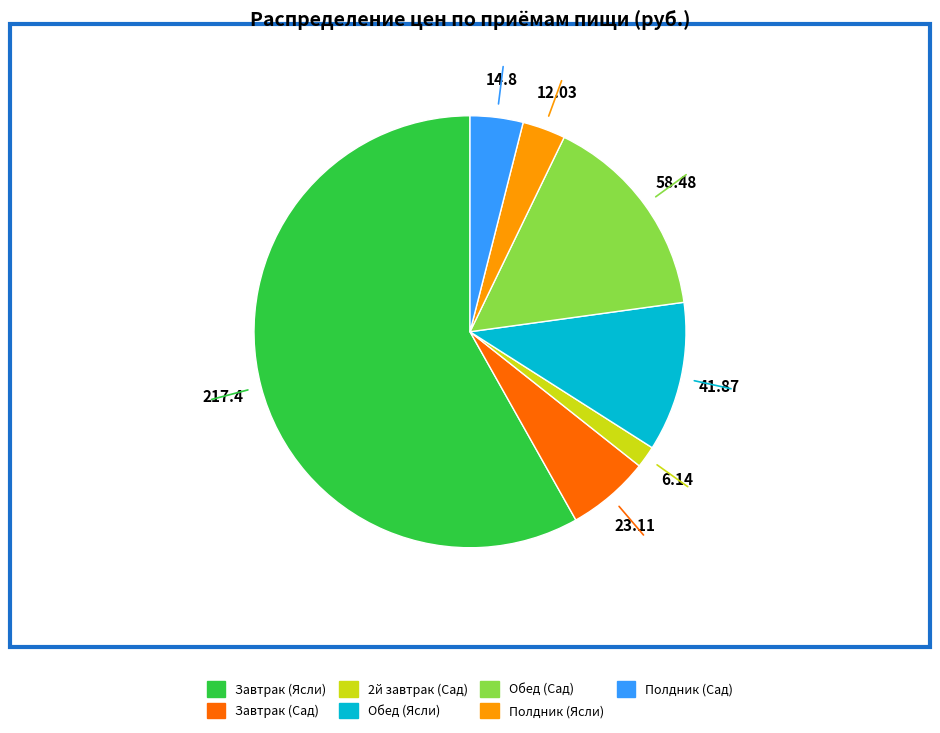

Does any single category account for the majority?

Yes